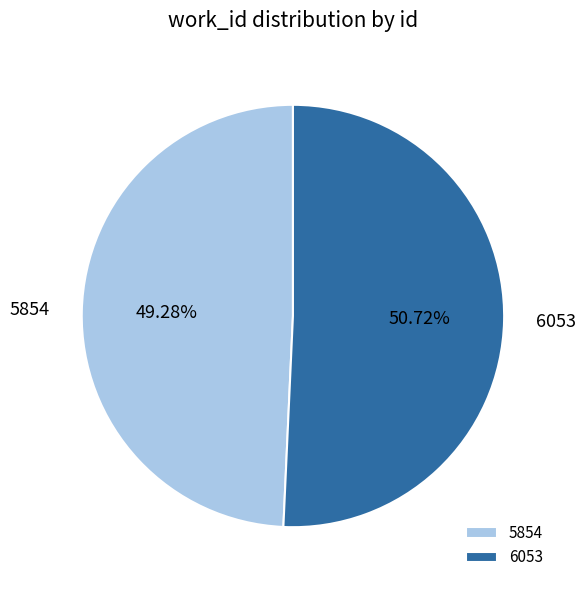

How many slices are in this pie chart?

2